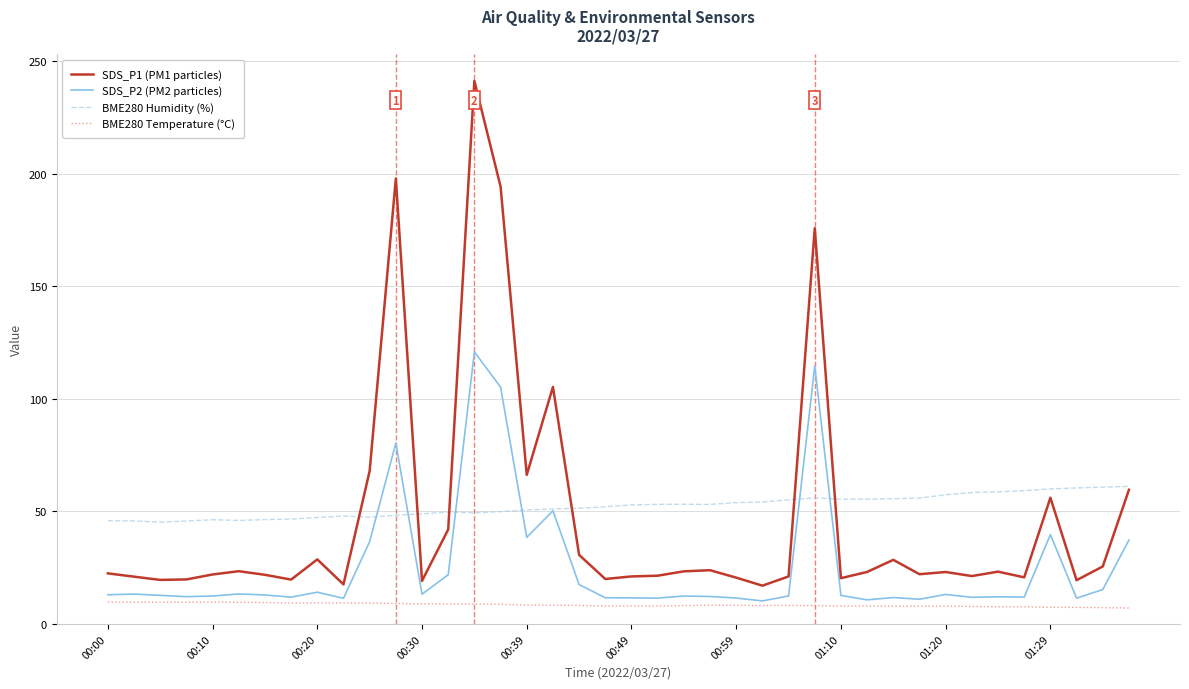

Which series has the widest spread of values?

SDS_P1 (PM1 particles)